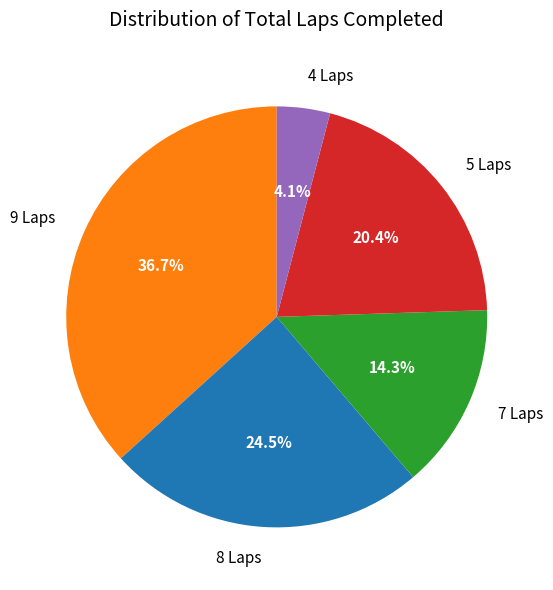

What is the total percentage of 7 Laps and 8 Laps?

38.8%